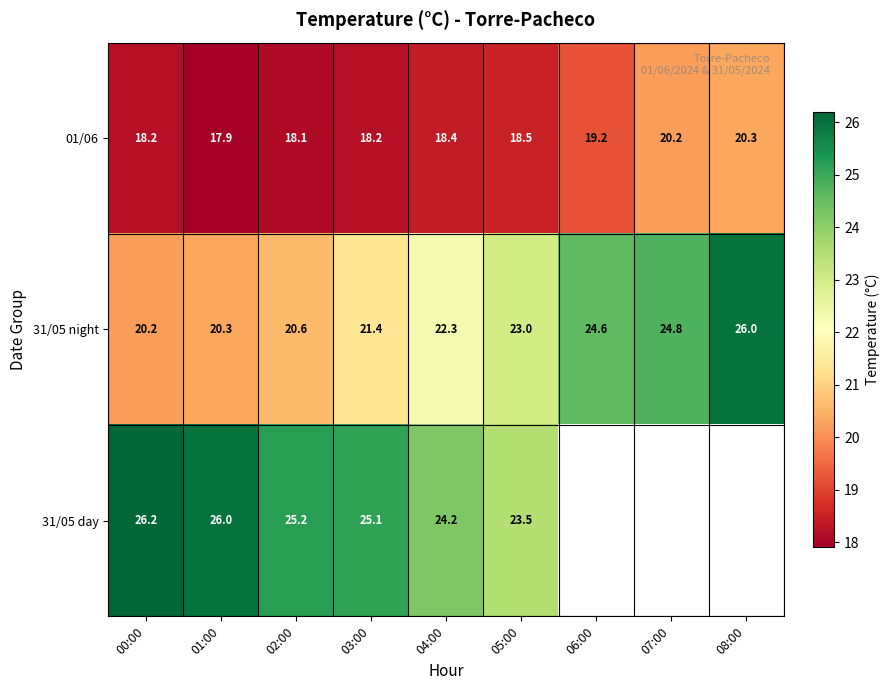

Which category has the highest value in the 31/05 night series?

08:00